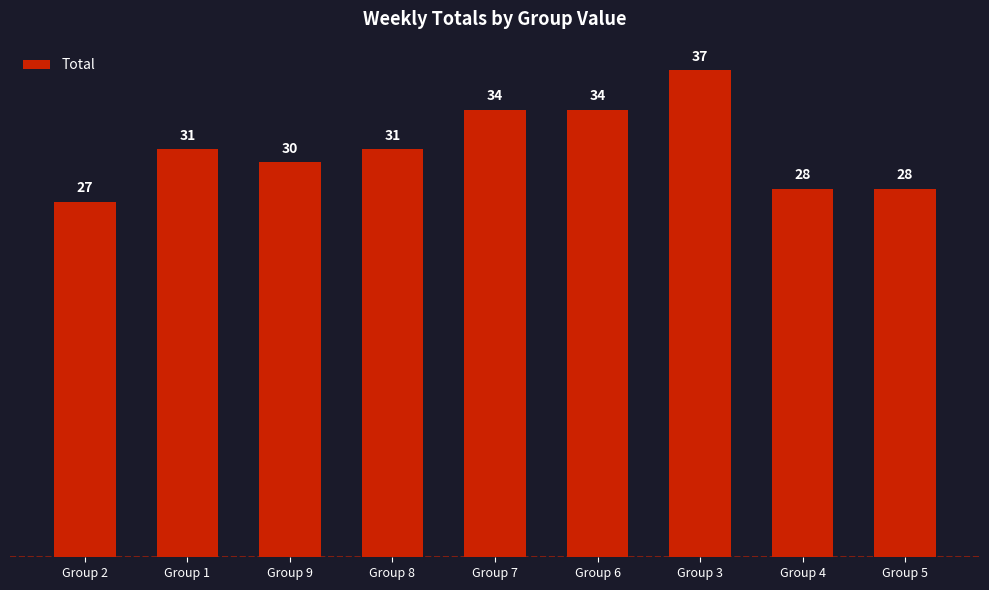

What is the difference between the maximum and minimum values?

10